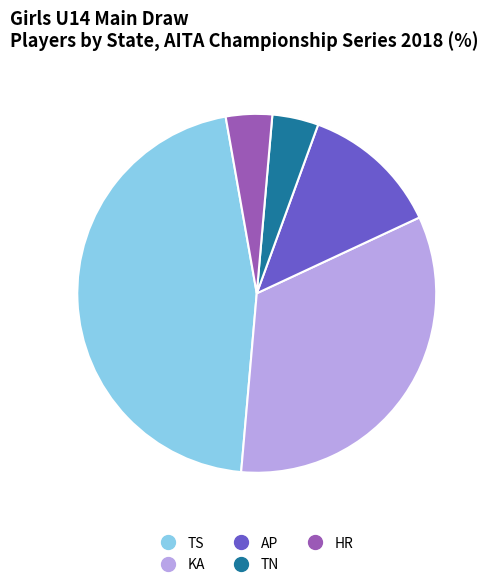

Do AP and TN together represent more than half of the pie?

No